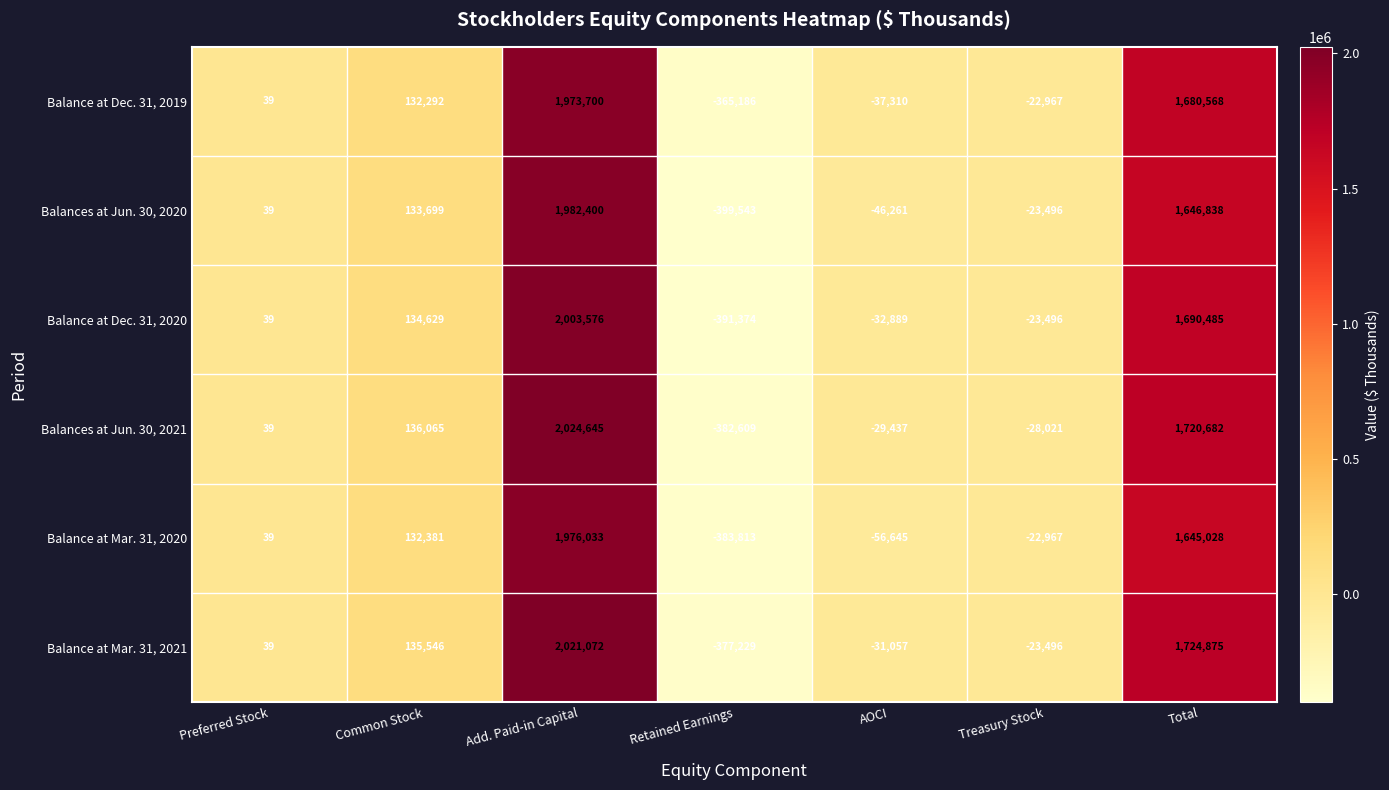

How many data points in Balances at Jun. 30, 2020 are less than 39?

3